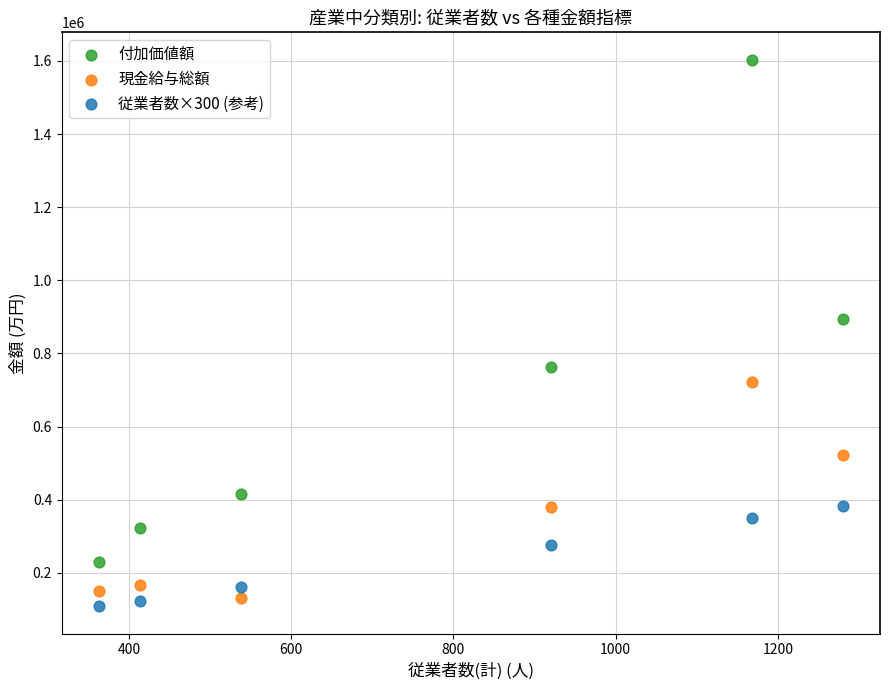

Across all data points, what is the range of Y values (max minus min)?

1494565